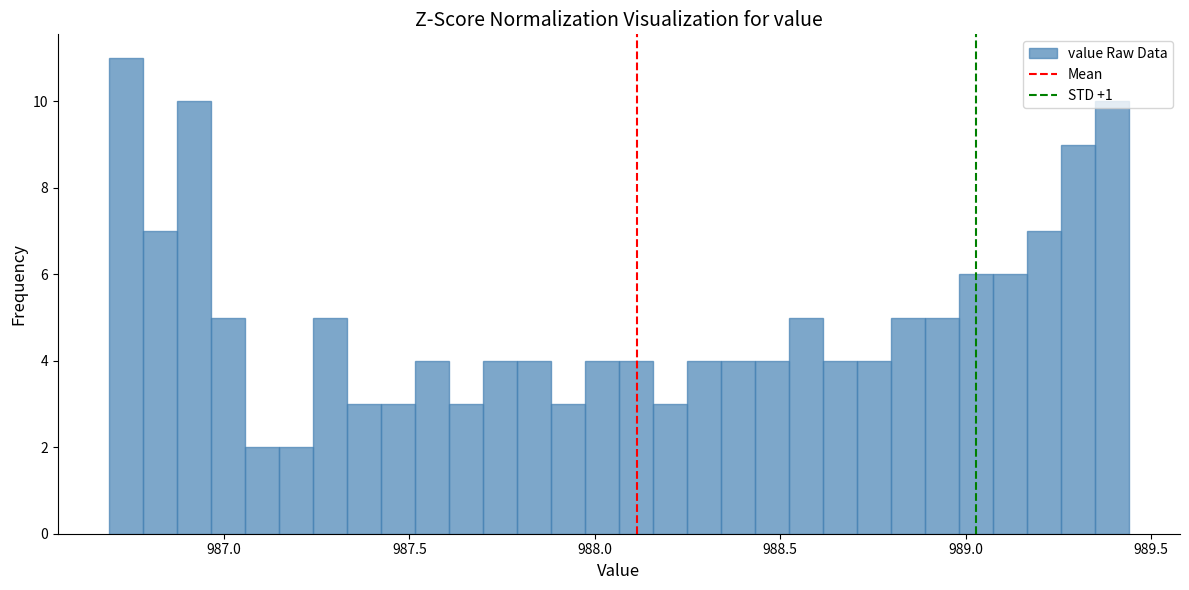

Around what value on the x-axis is the tallest bar? Give the approximate position of its centre, as read against the axis.

986.75